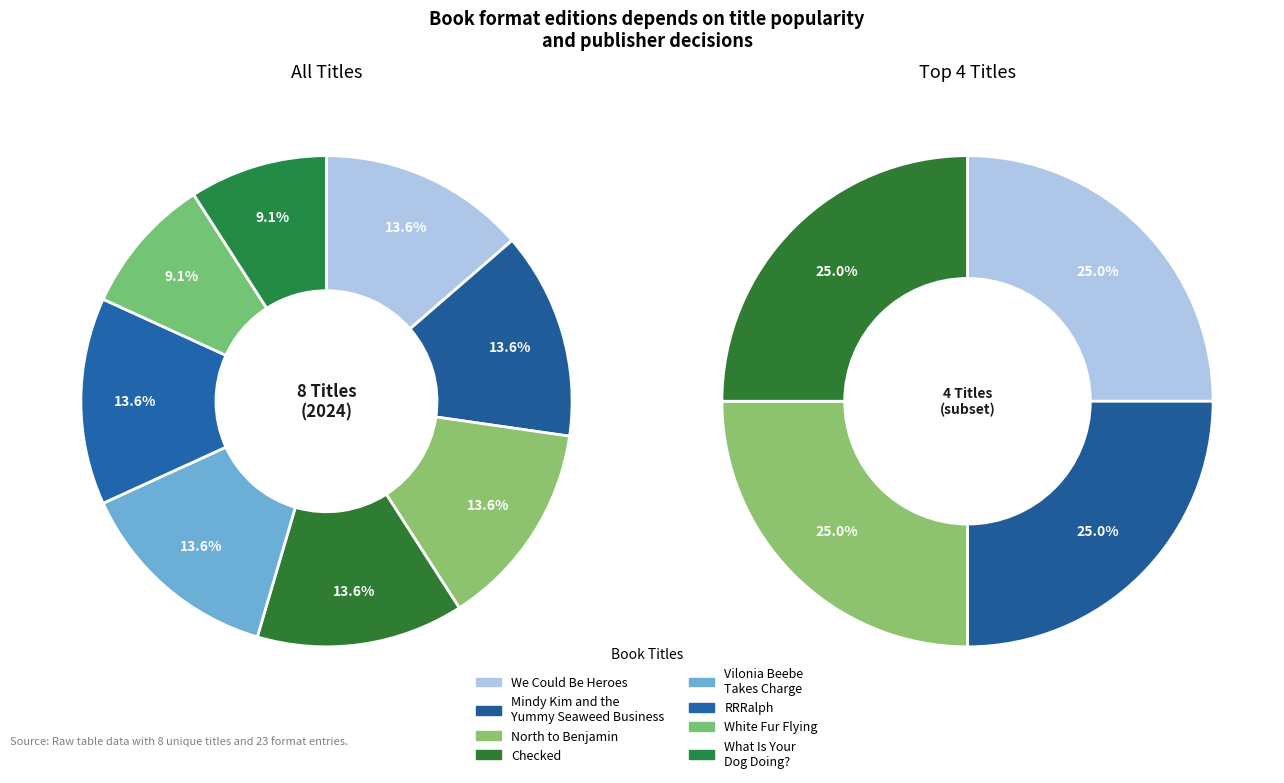

Which slice is the largest?

We Could Be Heroes